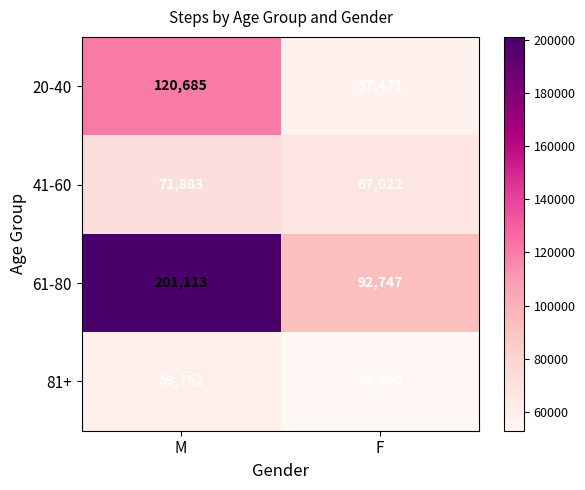

At F, list the series in order from smallest to largest.

81+, 20-40, 41-60, 61-80